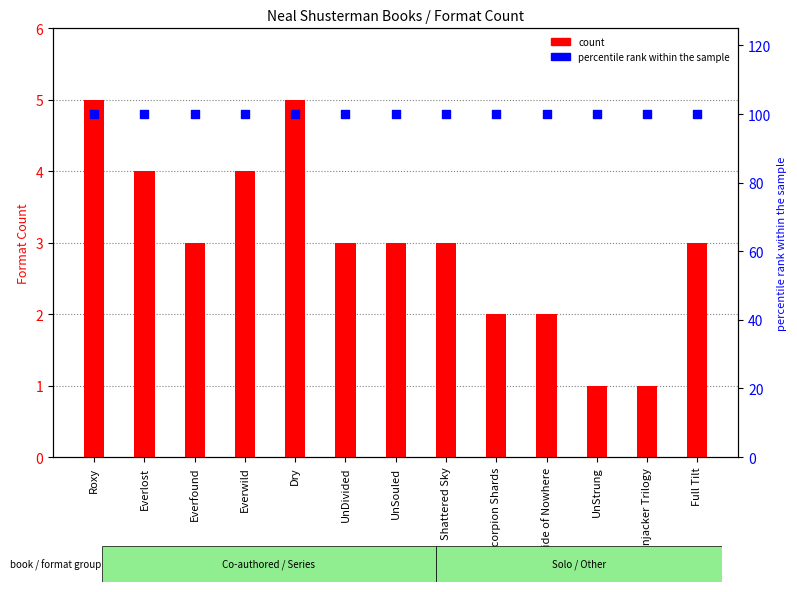

Which series reaches the minimum Y coordinate?

count